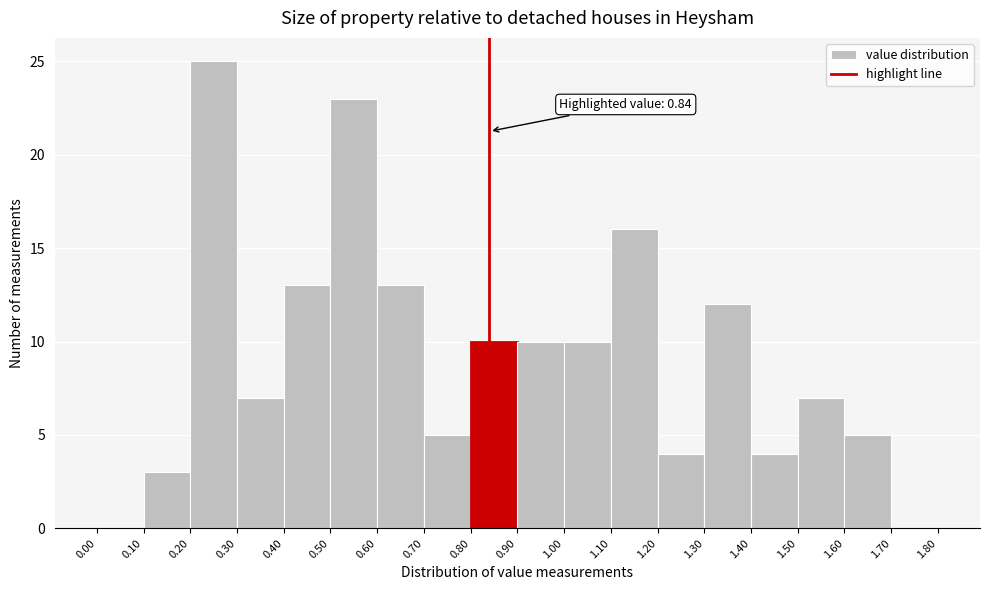

Which range on the x-axis has the tallest bar?

0.20 to 0.30